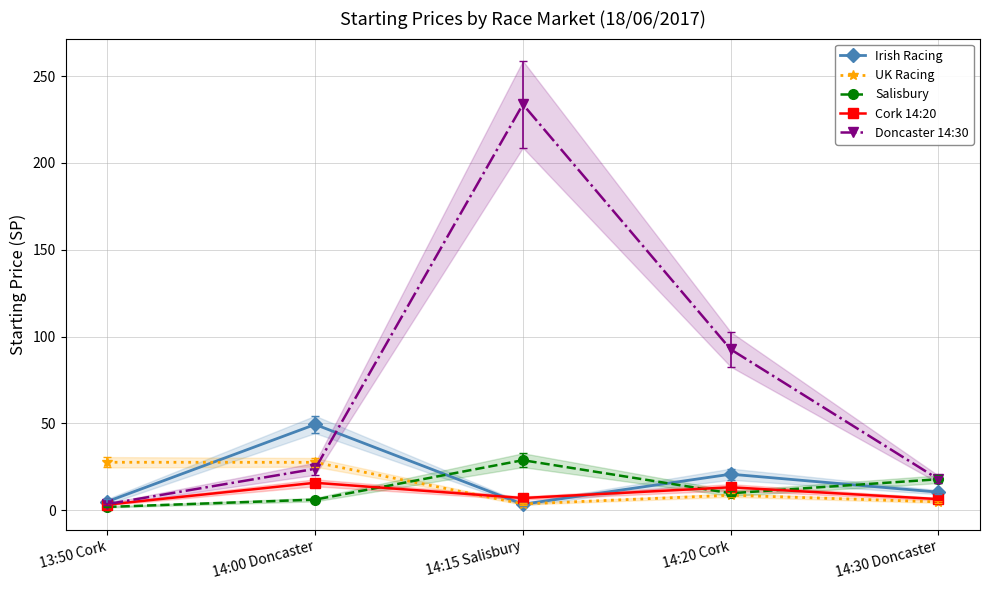

List the series in order of their peak value, highest first.

Doncaster 14:30, Irish Racing, Salisbury, UK Racing, Cork 14:20